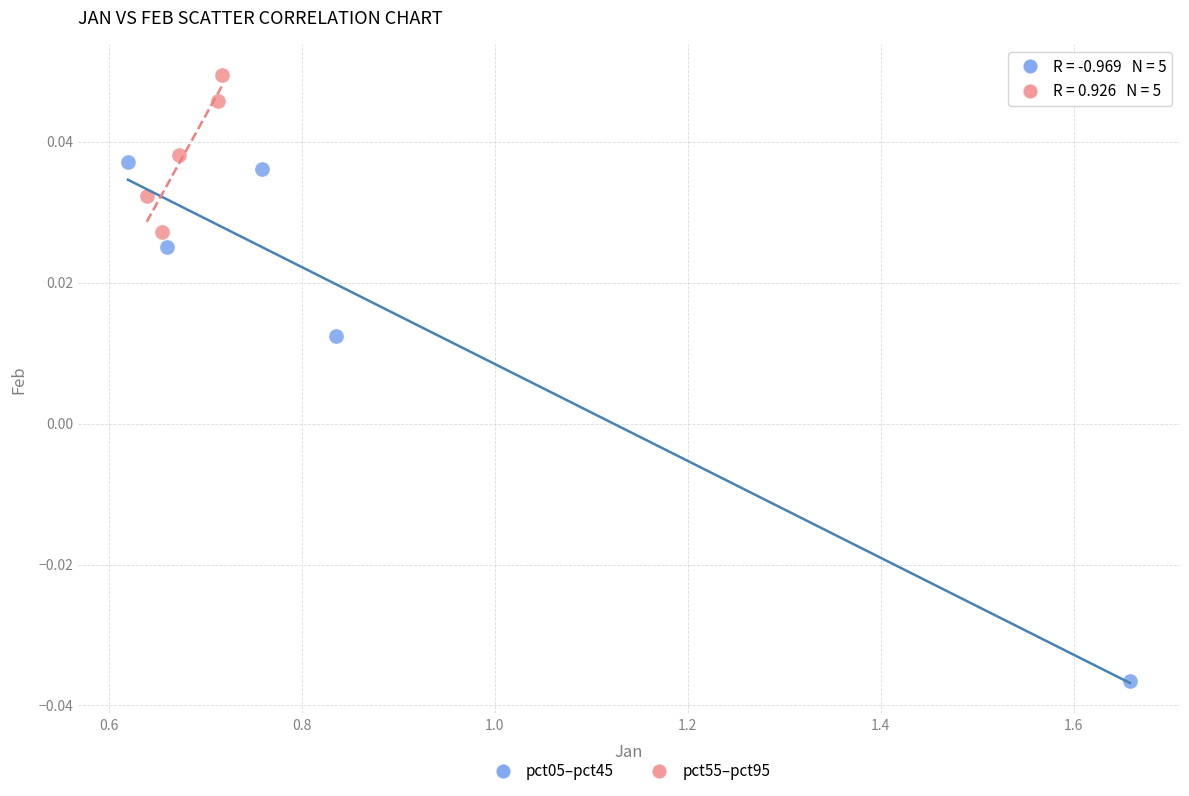

Which series has the widest spread of Y values?

pct05–pct45